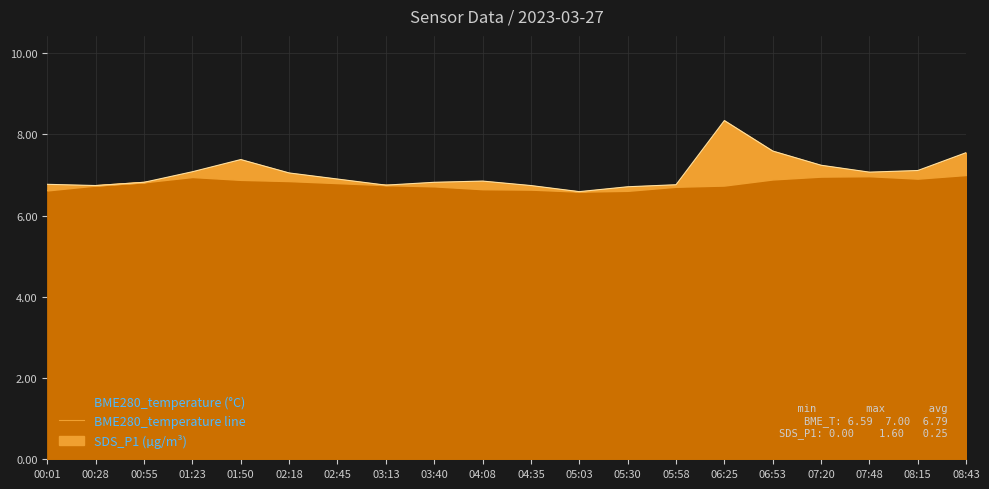

What is the approximate value at 06:25?

6.7